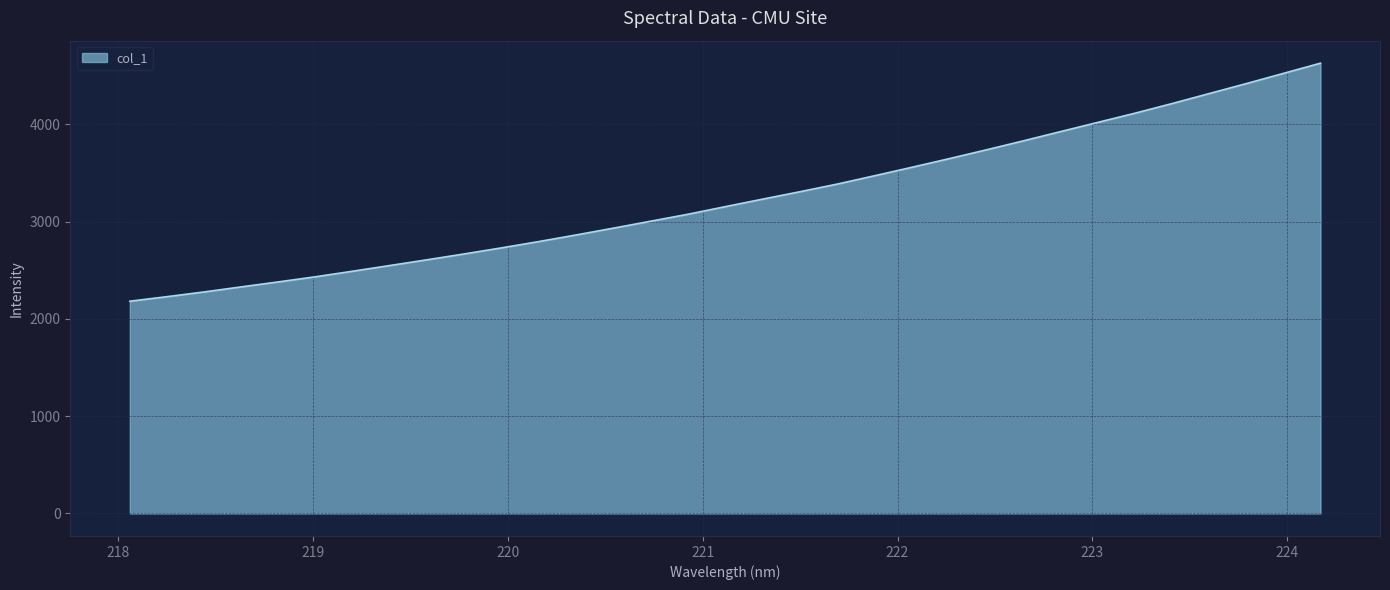

What is the maximum value shown in the chart?

4630.5